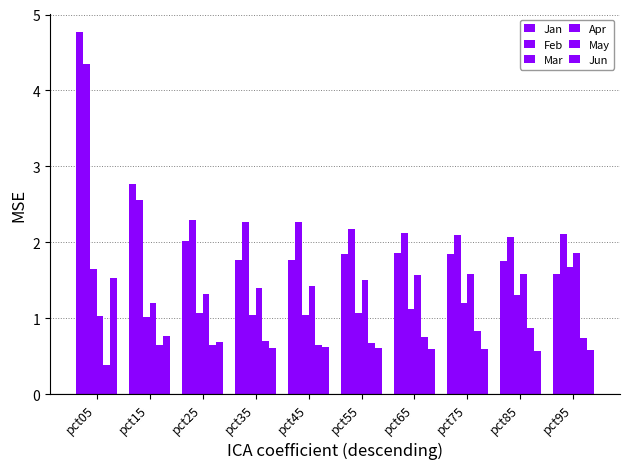

True or false: May has a value of 0.4 at pct35.

False